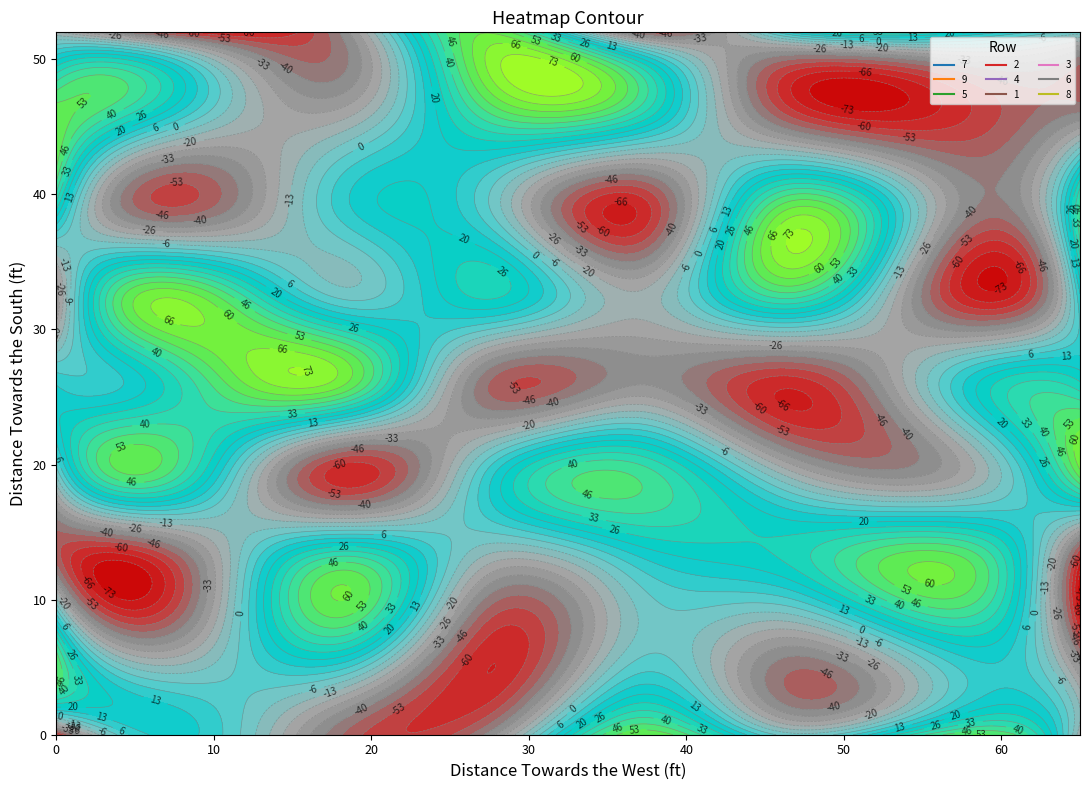

The 9 series shows 7 at 2. True or false?

True